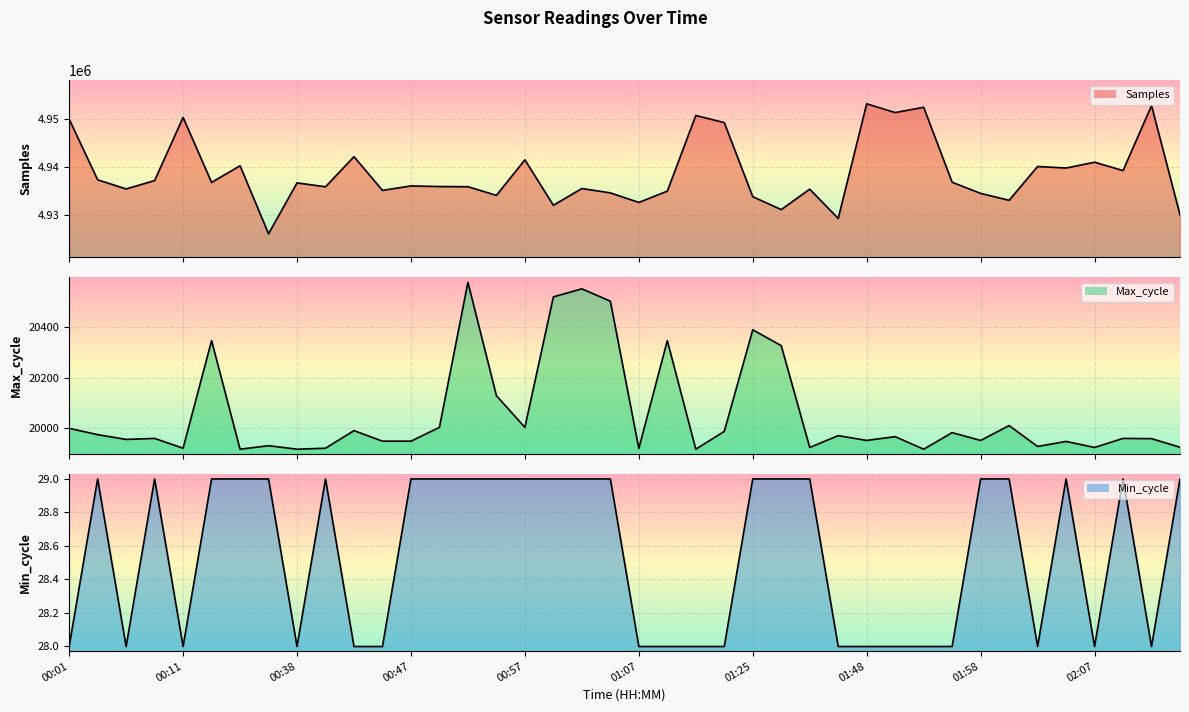

What is the difference between the highest and lowest values at 00:47?

4936040